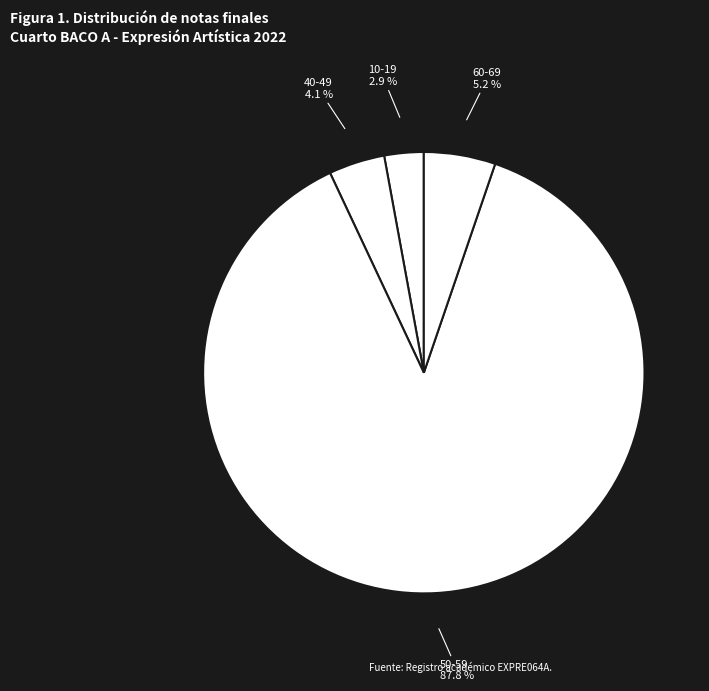

Is there a majority slice in this chart?

Yes